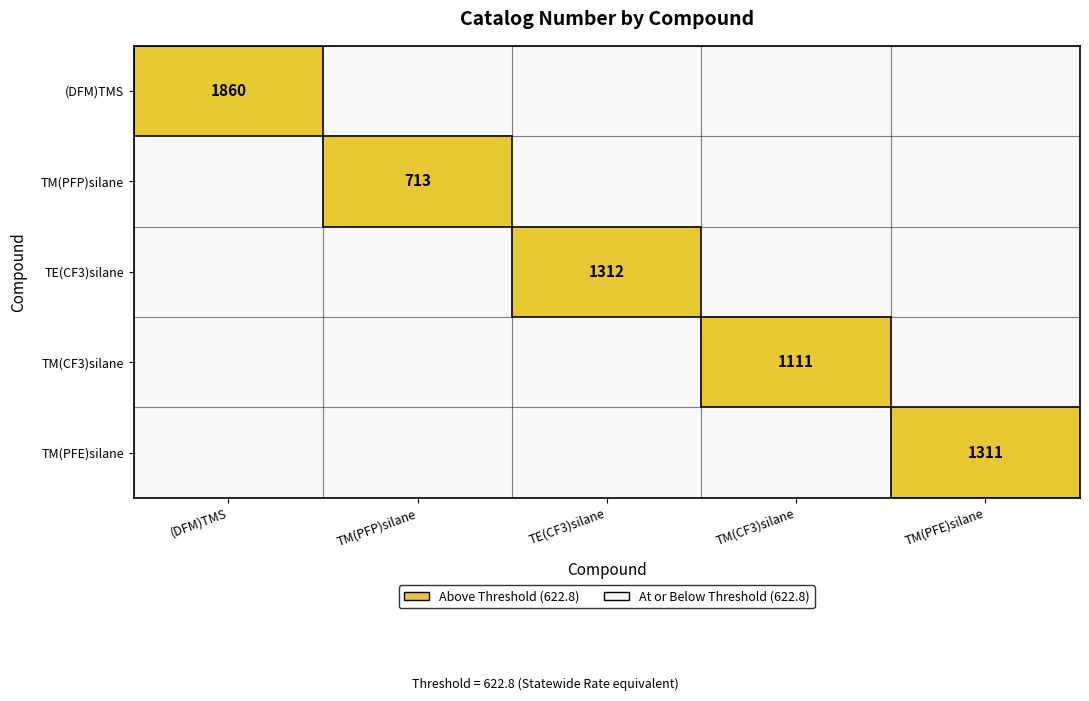

The value of Triethyl(trifluoromethyl)silane at 1 is -526. True or false?

False